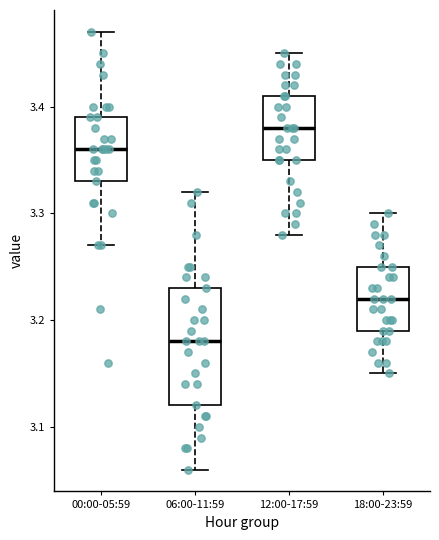

Reading left to right, read every box against the y-axis: the position of its median line, the range the box covers, and the ends of its whiskers. The values are not printed on the chart, so give them approximately, as read against the axis.

00:00-05:59: median 3.36, box 3.33 to 3.39, whiskers 3.27 to 3.47
06:00-11:59: median 3.18, box 3.12 to 3.23, whiskers 3.06 to 3.32
12:00-17:59: median 3.38, box 3.35 to 3.41, whiskers 3.28 to 3.45
18:00-23:59: median 3.22, box 3.19 to 3.25, whiskers 3.15 to 3.30